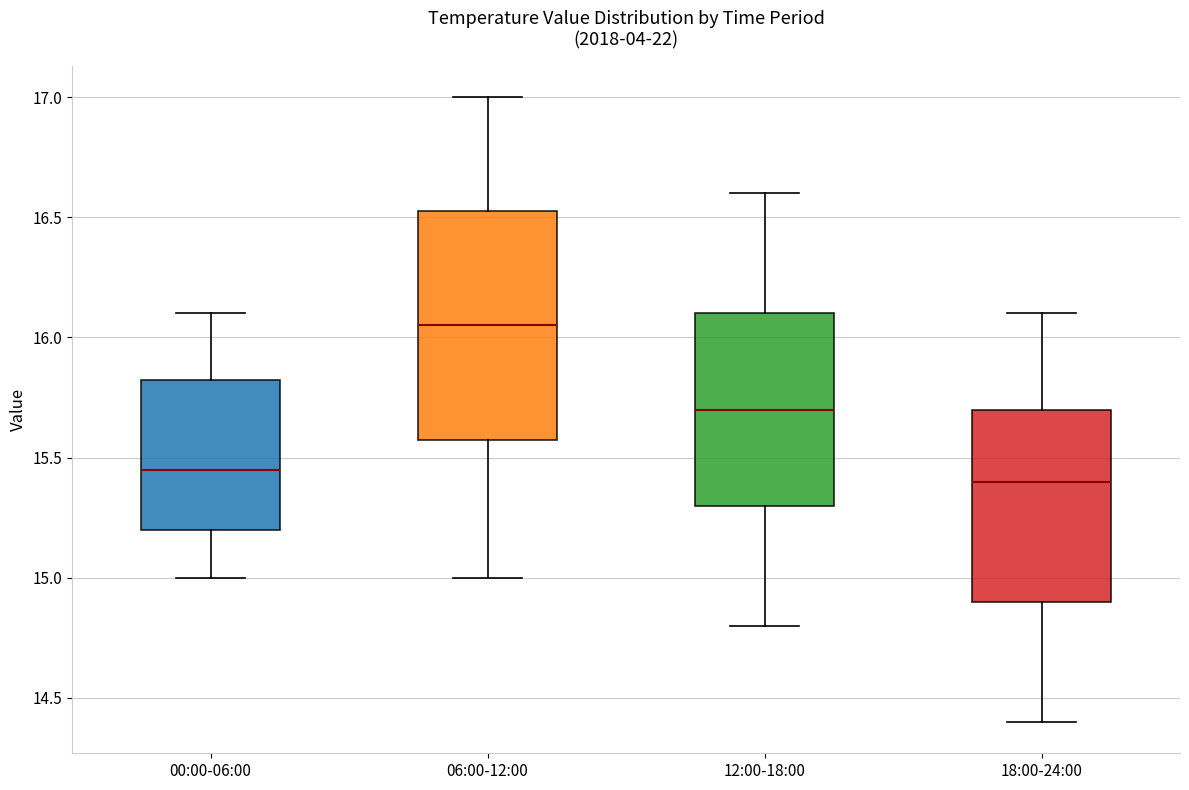

Where is the upper edge of the box for 00:00-06:00 on the y-axis? The values are not printed on the chart, so give them approximately, as read against the axis.

15.85